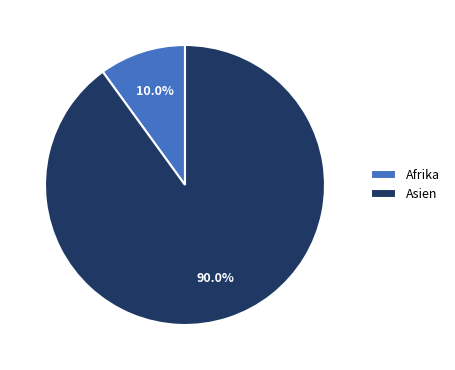

Which slice represents more than half of the pie?

Asien